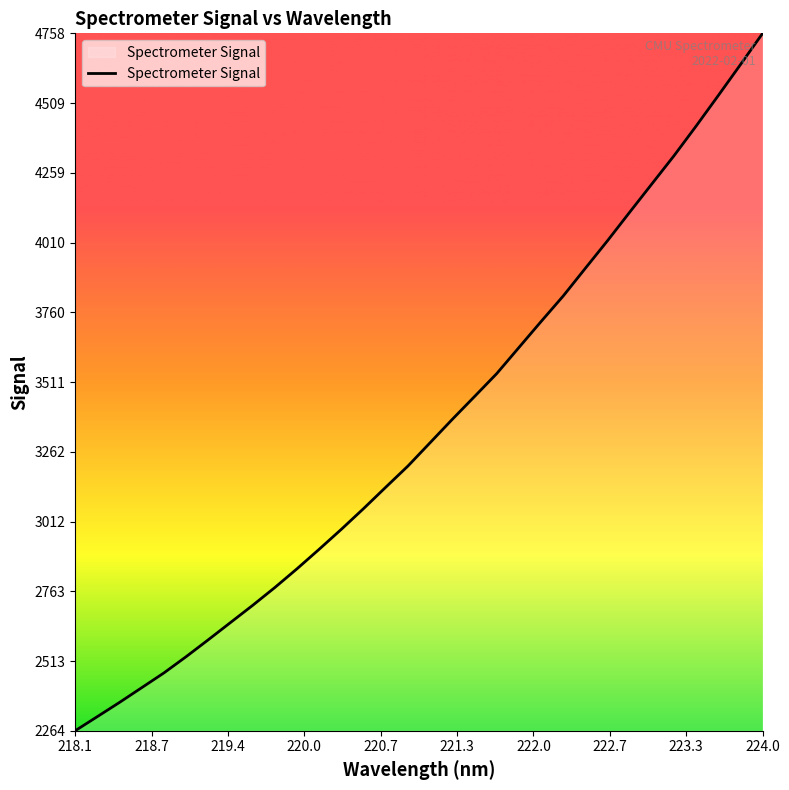

What is the difference between the maximum and minimum values?

2494.4